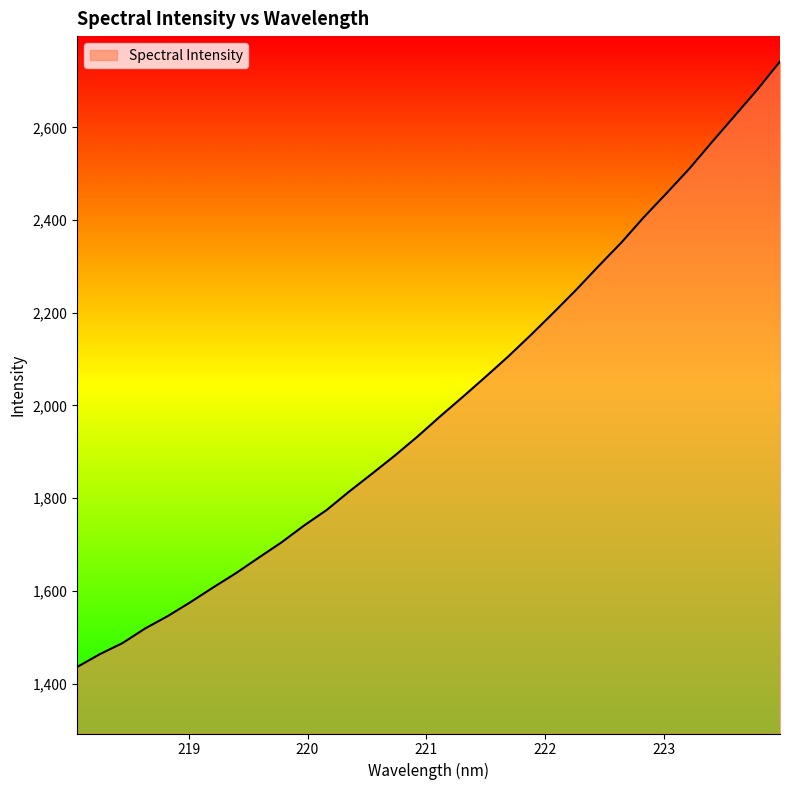

What is the greatest value displayed?

2742.2